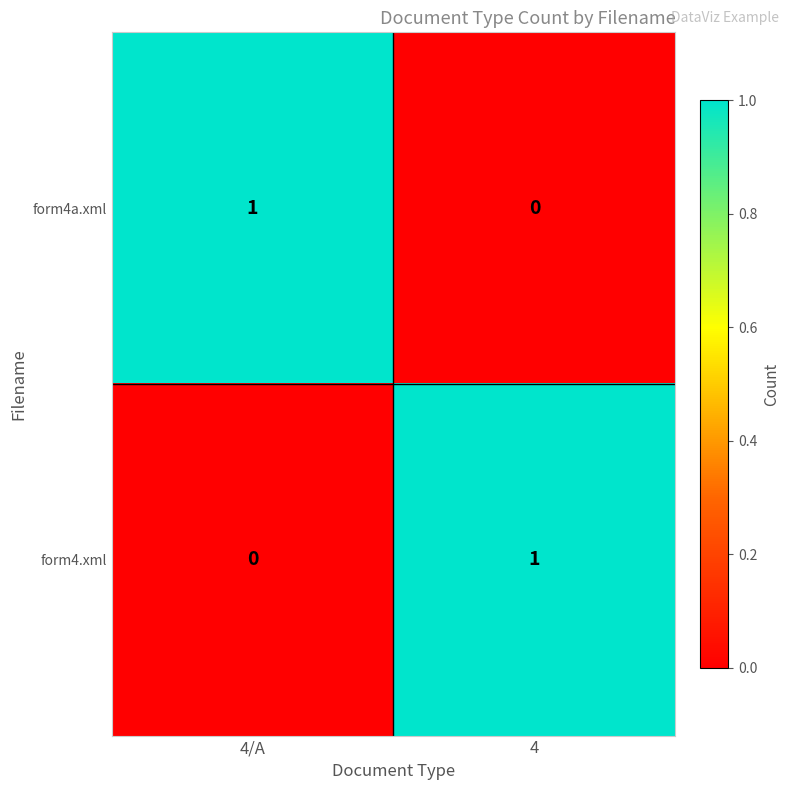

The form4a.xml series shows 0 at 4. True or false?

True